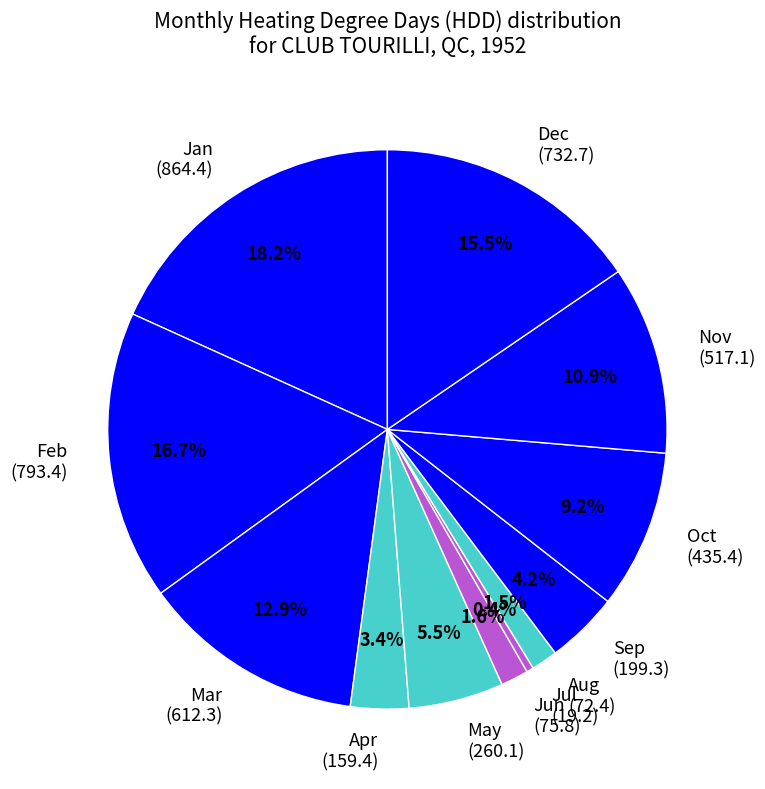

Approximately how many times larger is the value at Nov (517.1) compared to Jul (19.2)?

26.9